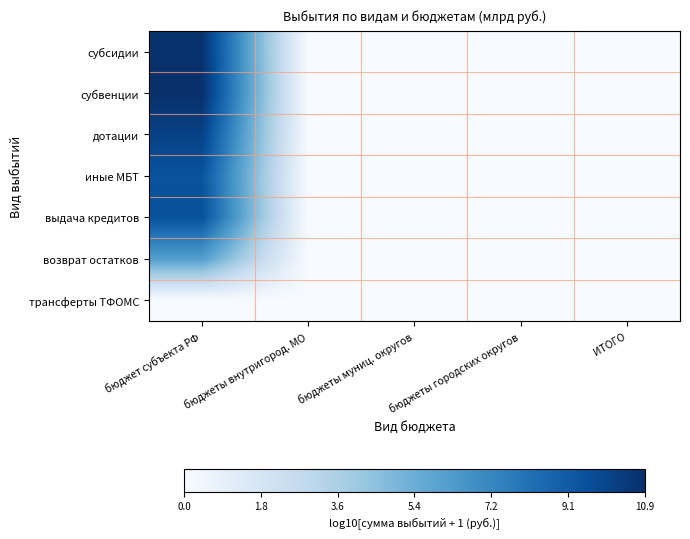

Reading left to right, extract all data points from this chart.

субсидии: бюджет субъекта РФ=10.8	бюджеты внутригород. МО=0.0	бюджеты муниц. округов=0.0	бюджеты городских округов=0.0	ИТОГО=0.0
субвенции: бюджет субъекта РФ=10.9	бюджеты внутригород. МО=0.0	бюджеты муниц. округов=0.0	бюджеты городских округов=0.0	ИТОГО=0.0
дотации: бюджет субъекта РФ=10.1	бюджеты внутригород. МО=0.0	бюджеты муниц. округов=0.0	бюджеты городских округов=0.0	ИТОГО=0.0
иные МБТ: бюджет субъекта РФ=9.4	бюджеты внутригород. МО=0.0	бюджеты муниц. округов=0.0	бюджеты городских округов=0.0	ИТОГО=0.0
выдача кредитов: бюджет субъекта РФ=9.5	бюджеты внутригород. МО=0.0	бюджеты муниц. округов=0.0	бюджеты городских округов=0.0	ИТОГО=0.0
возврат остатков: бюджет субъекта РФ=6.2	бюджеты внутригород. МО=0.0	бюджеты муниц. округов=0.0	бюджеты городских округов=0.0	ИТОГО=0.0
трансферты ТФОМС: бюджет субъекта РФ=0.0	бюджеты внутригород. МО=0.0	бюджеты муниц. округов=0.0	бюджеты городских округов=0.0	ИТОГО=0.0